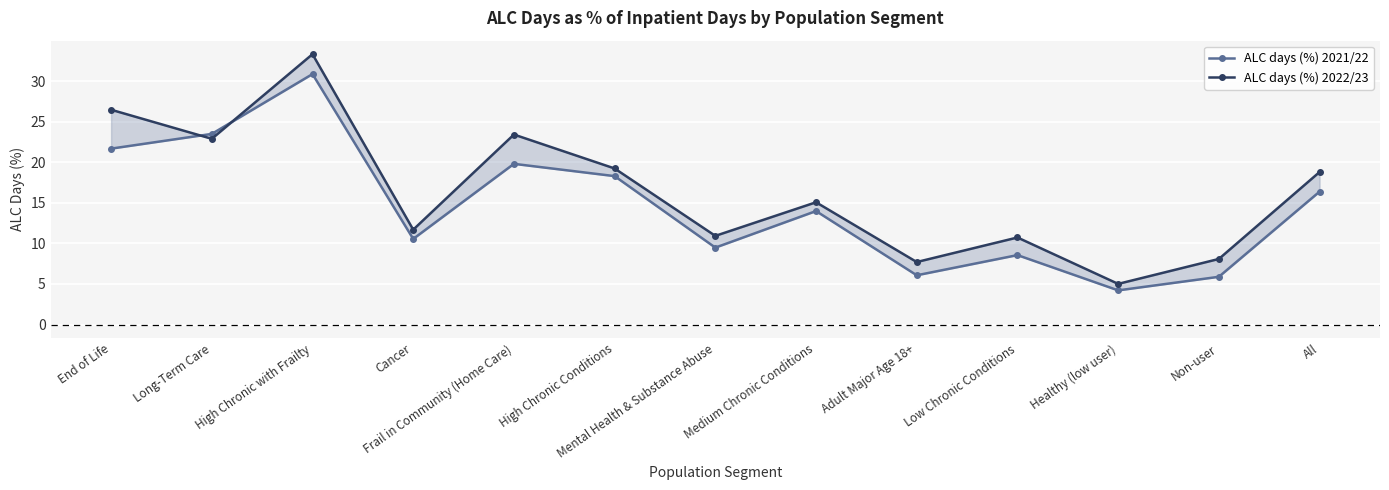

List the series in order of their peak value, highest first.

ALC days (%) 2022/23, ALC days (%) 2021/22